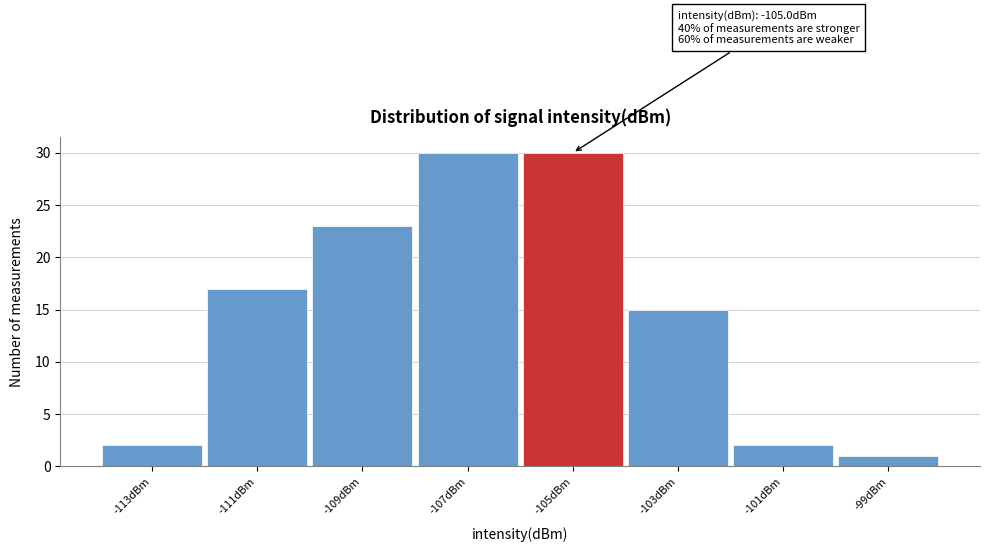

Reading left to right, transcribe all the data shown in this chart.

-113dBm=2	-111dBm=17	-109dBm=23	-107dBm=30	-105dBm=30	-103dBm=15	-101dBm=2	-99dBm=1